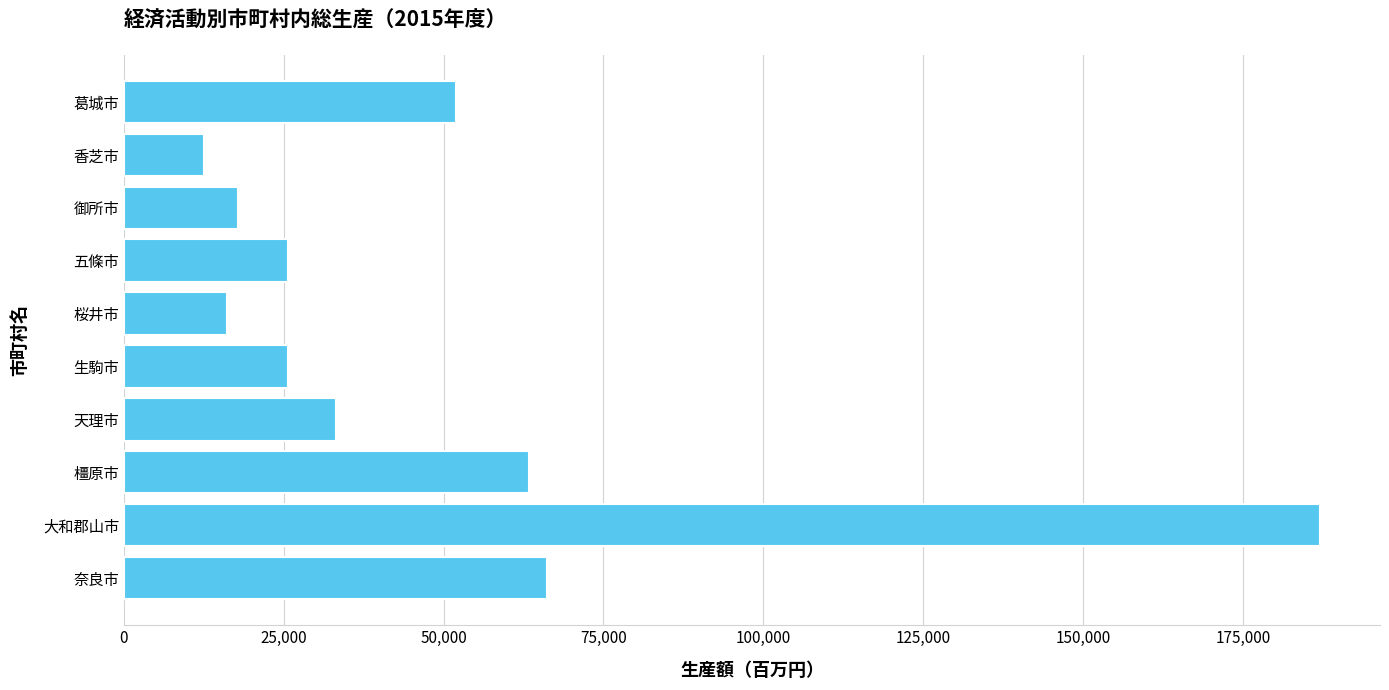

At which category does the chart reach its minimum across all series?

香芝市